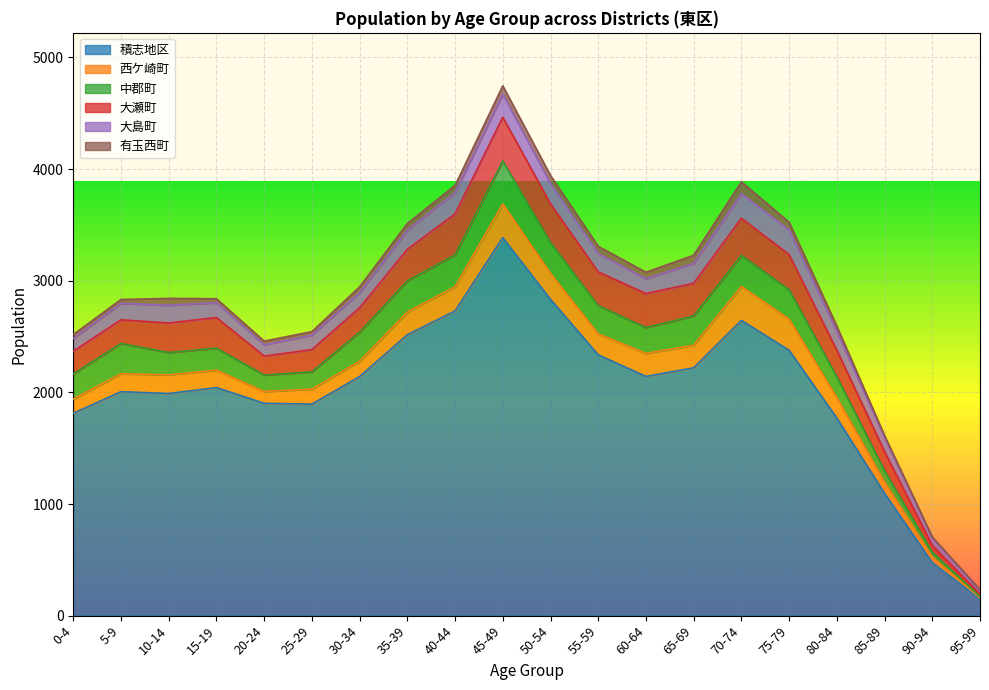

What is the label of the 11th point from the left?

50-54